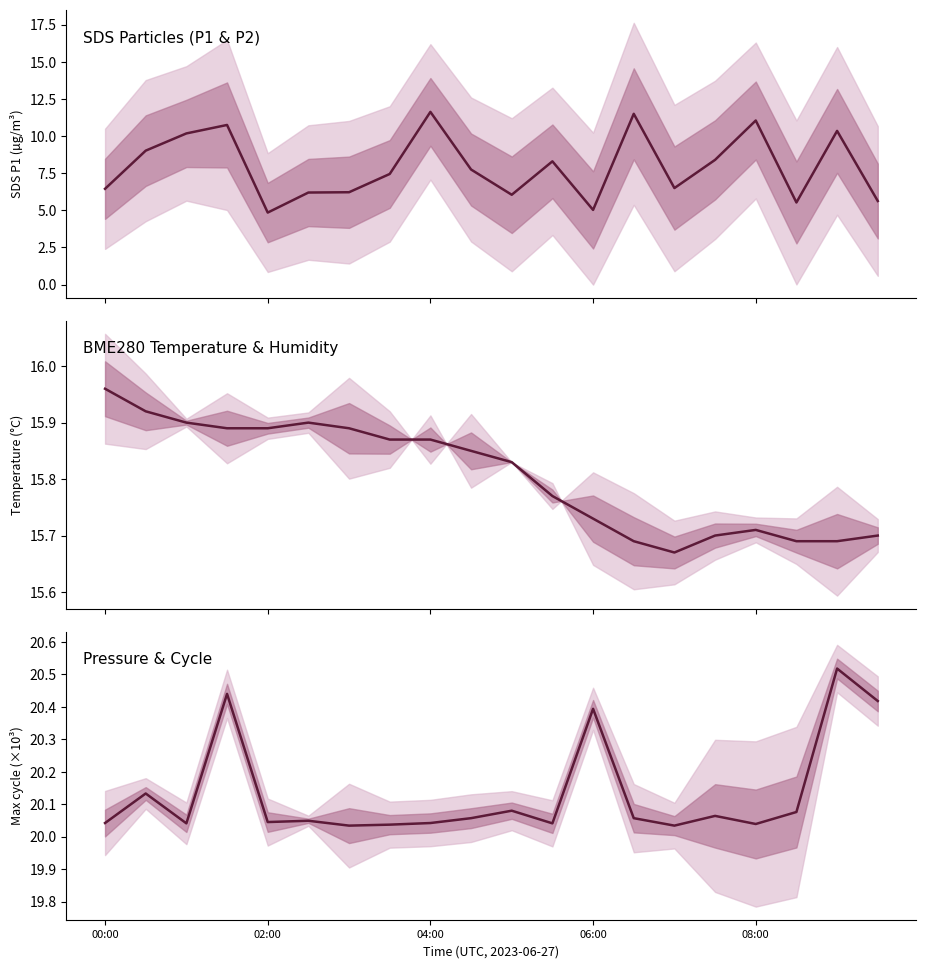

Does the chart display data point markers on the line(s)?

No